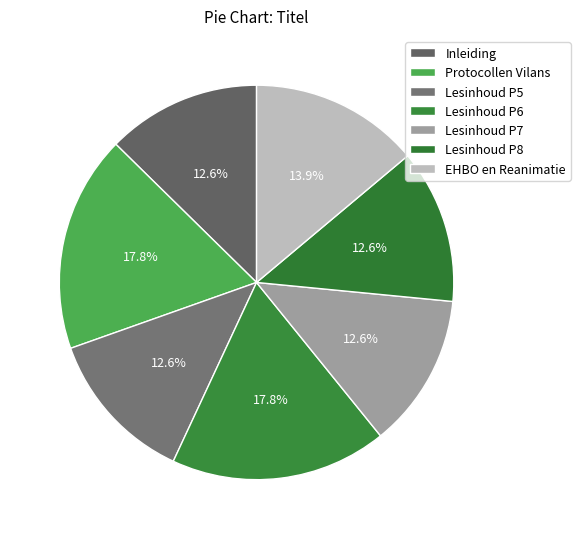

What is the total percentage of Lesinhoud P5 and Lesinhoud P7?

25.3%